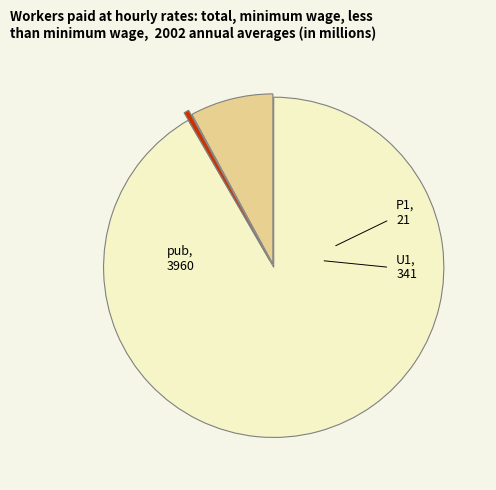

What is the smallest slice in the pie chart?

P1